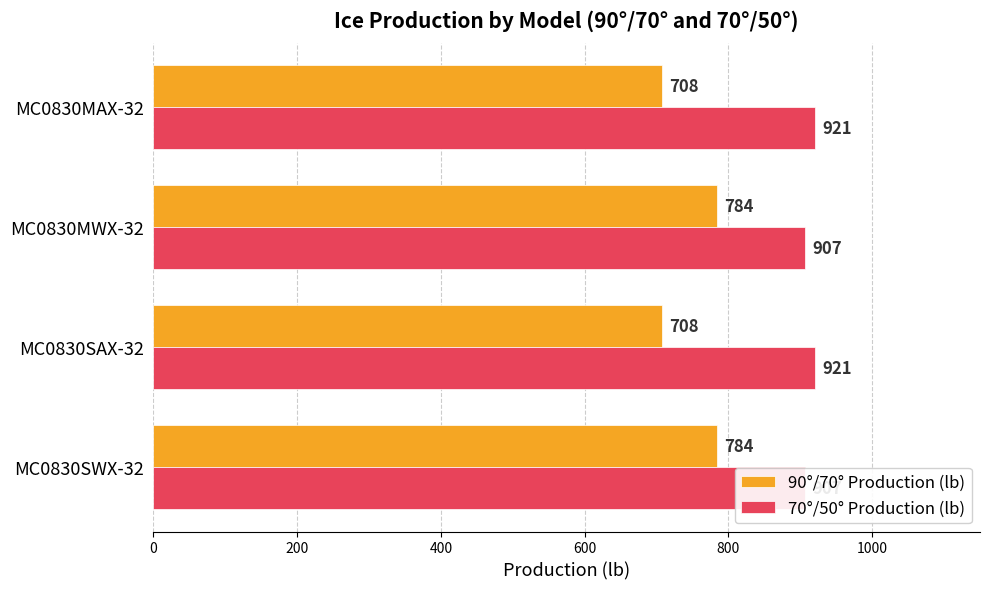

List the series in order of their overall mean, highest first.

70°/50° Production (lb), 90°/70° Production (lb)